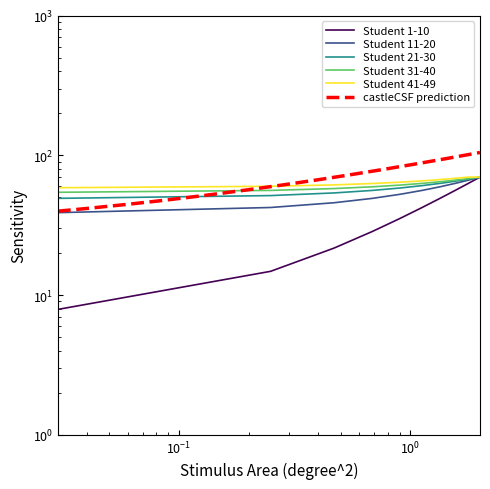

What is the spread (max minus min) of values at 5?

28.9